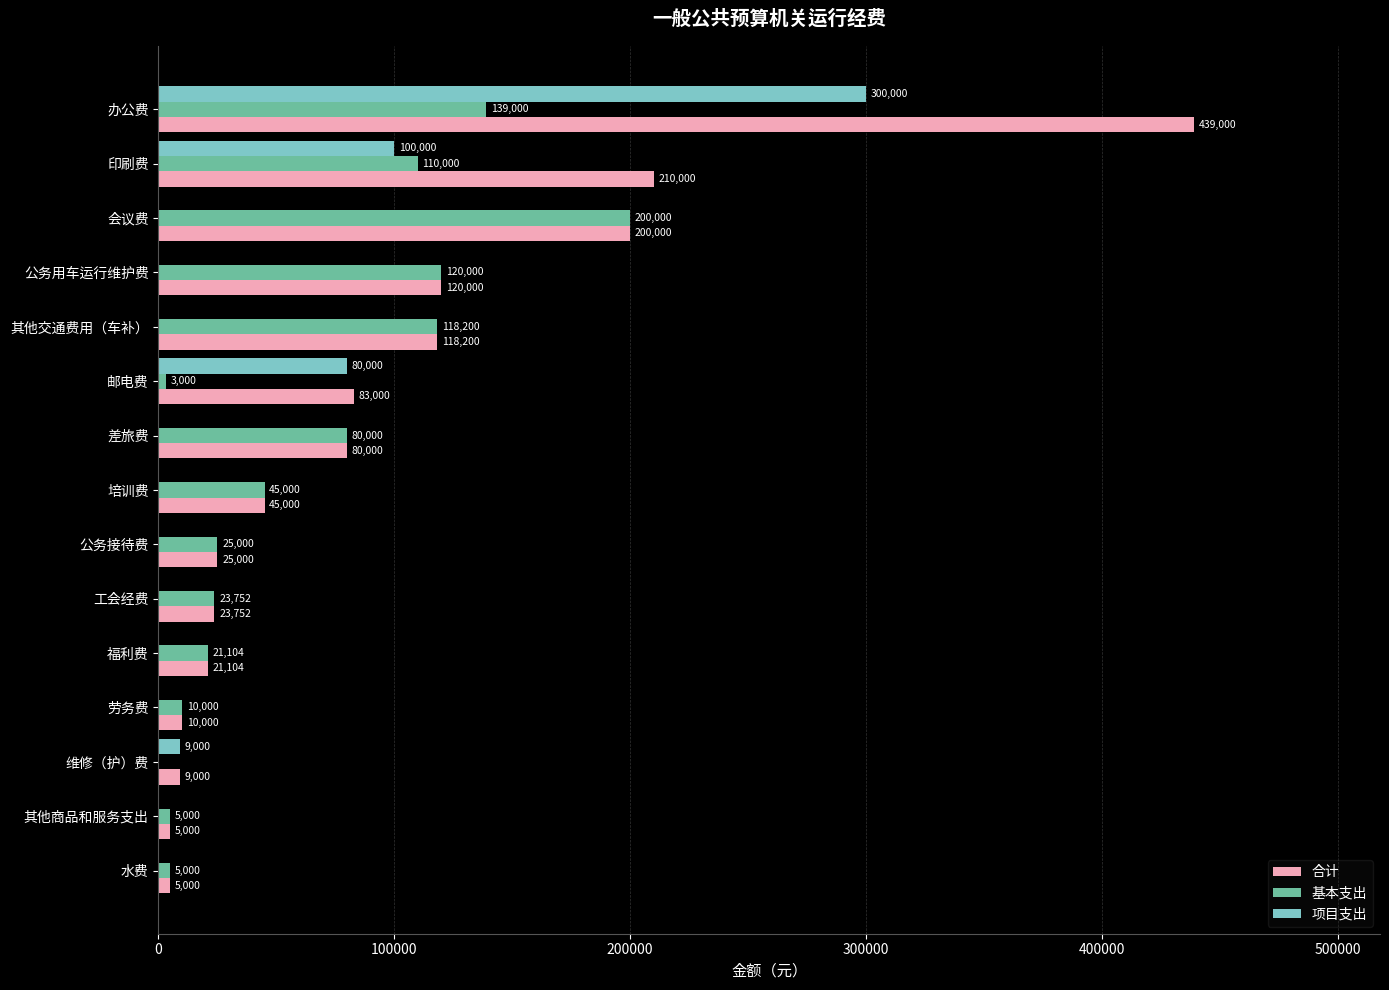

Between 福利费 and 印刷费, which series saw the biggest shift?

合计